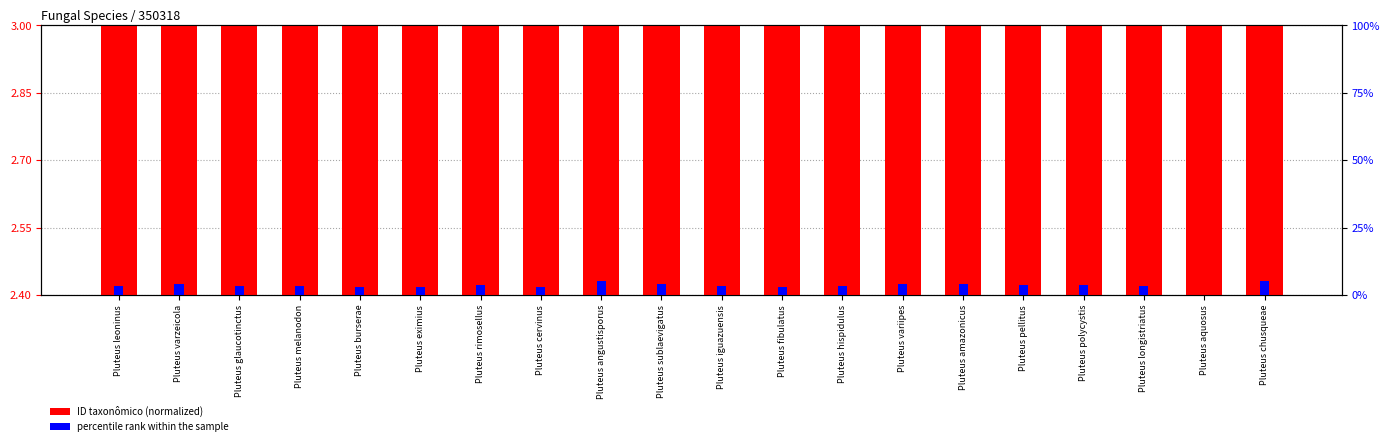

Is the value of percentile rank within the sample at Pluteus pellitus greater than the value of ID taxonômico (normalized) at Pluteus angustisporus?

No